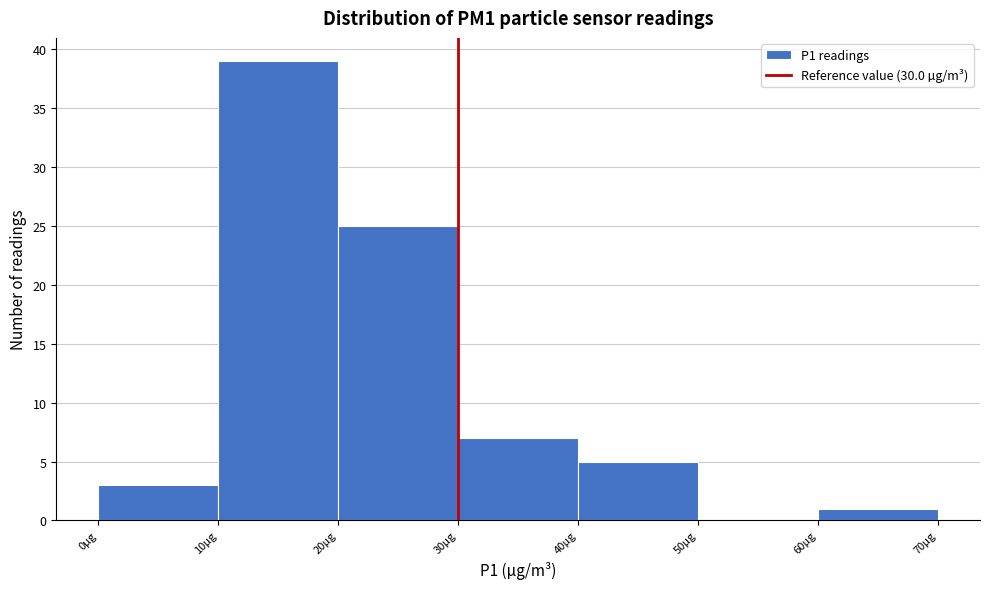

Reading left to right, list every bar in this chart as the range it spans on the x-axis followed by its height. The values are not printed on the chart, so give them approximately, as read against the axis.

0 to 10: 3
10 to 20: 39
20 to 30: 25
30 to 40: 7
40 to 50: 5
50 to 60: 0
60 to 70: 1